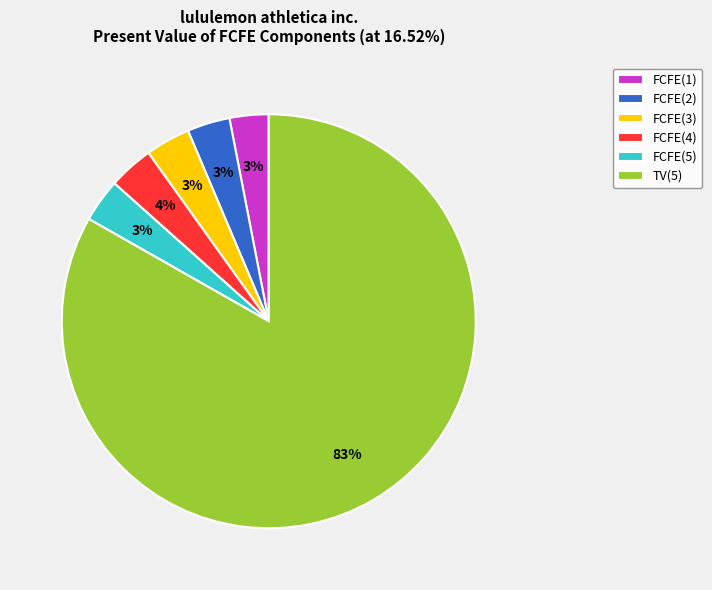

To the nearest percent, what is the combined percentage of FCFE(3) and FCFE(4)?

7%